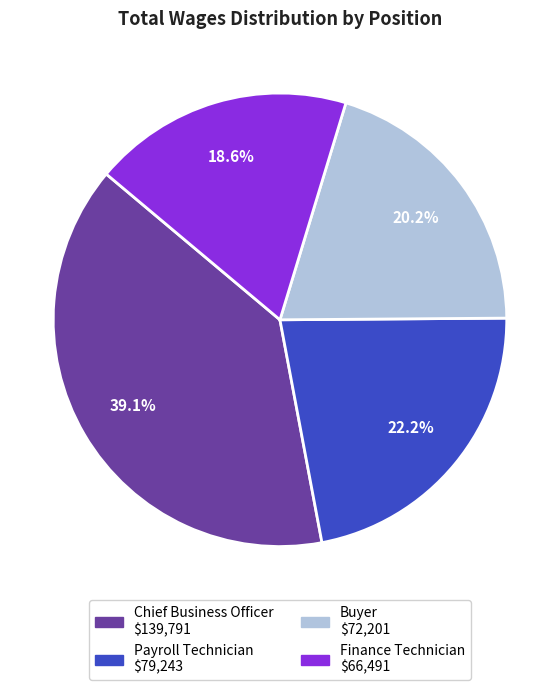

Does Chief Business Officer account for over 50% of the chart?

No